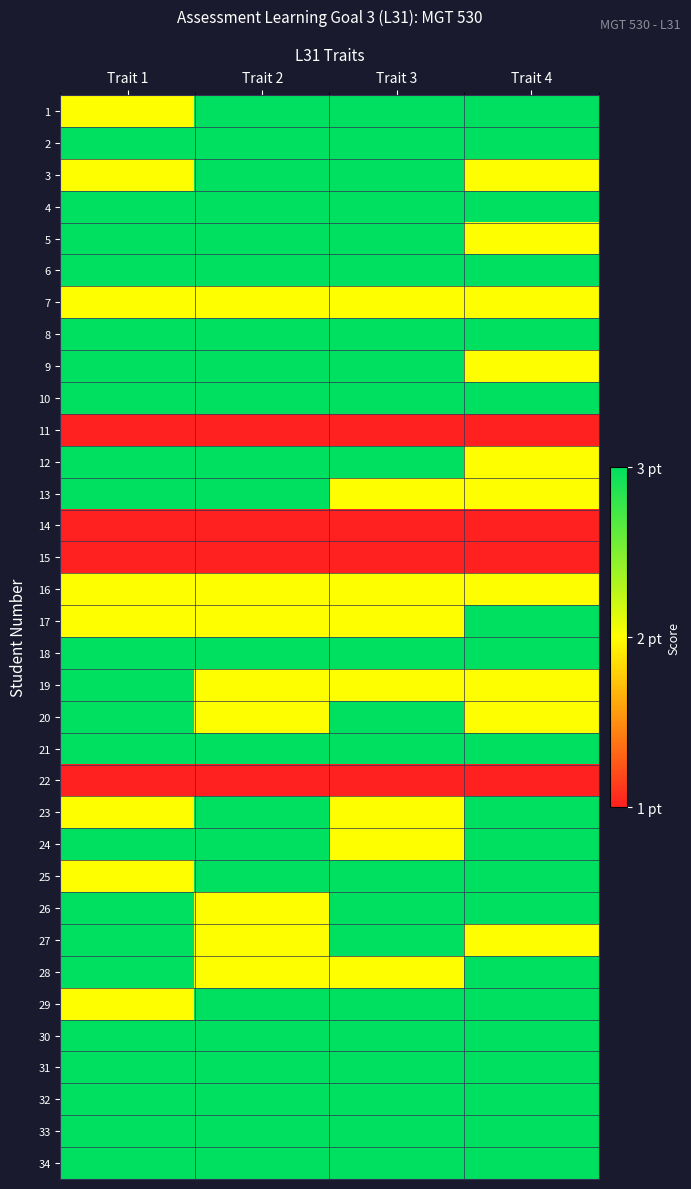

How many distinct data groups are displayed?

34